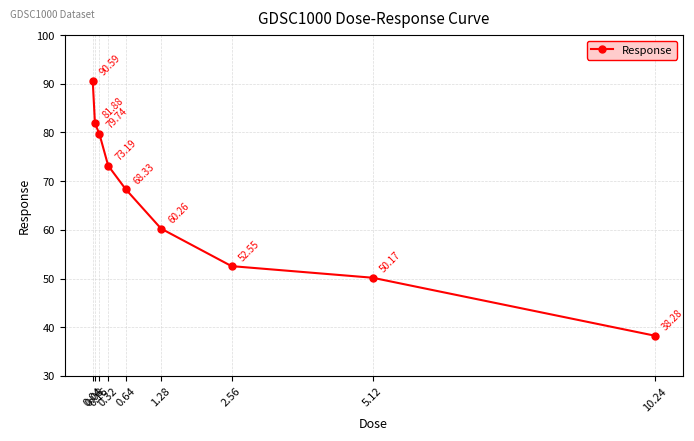

The value at 0.08 is 21.7. True or false?

False